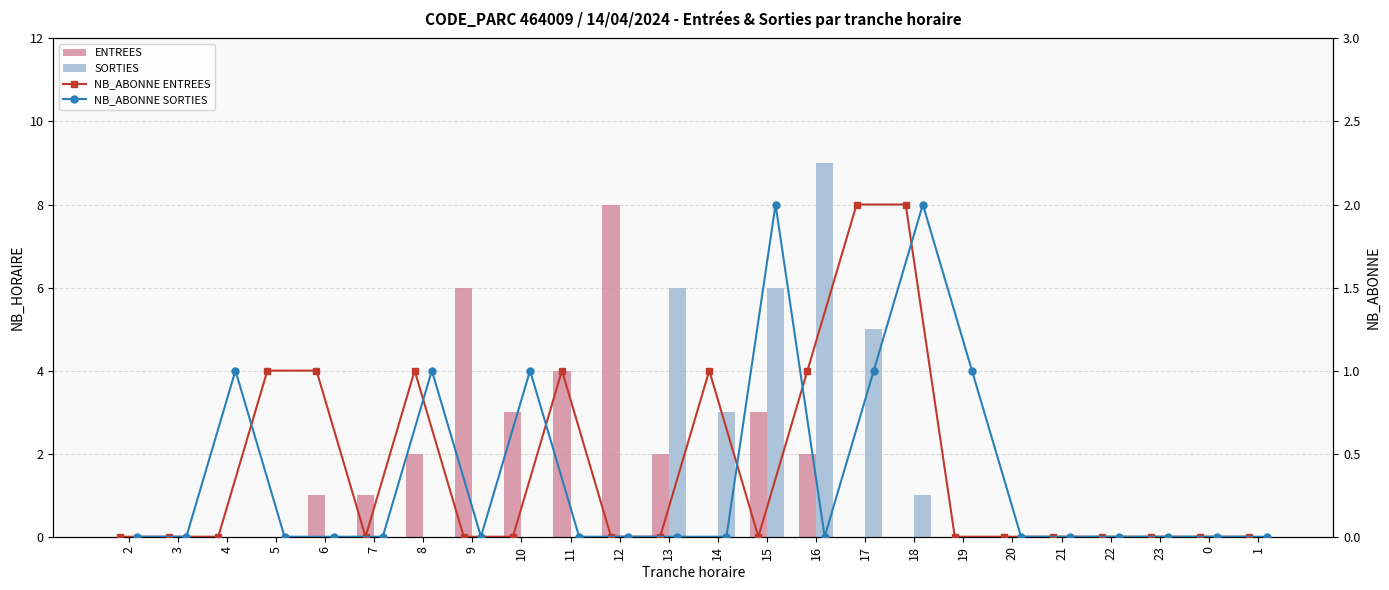

What is the difference between the maximum and minimum values in the NB_ABONNE SORTIES series?

2